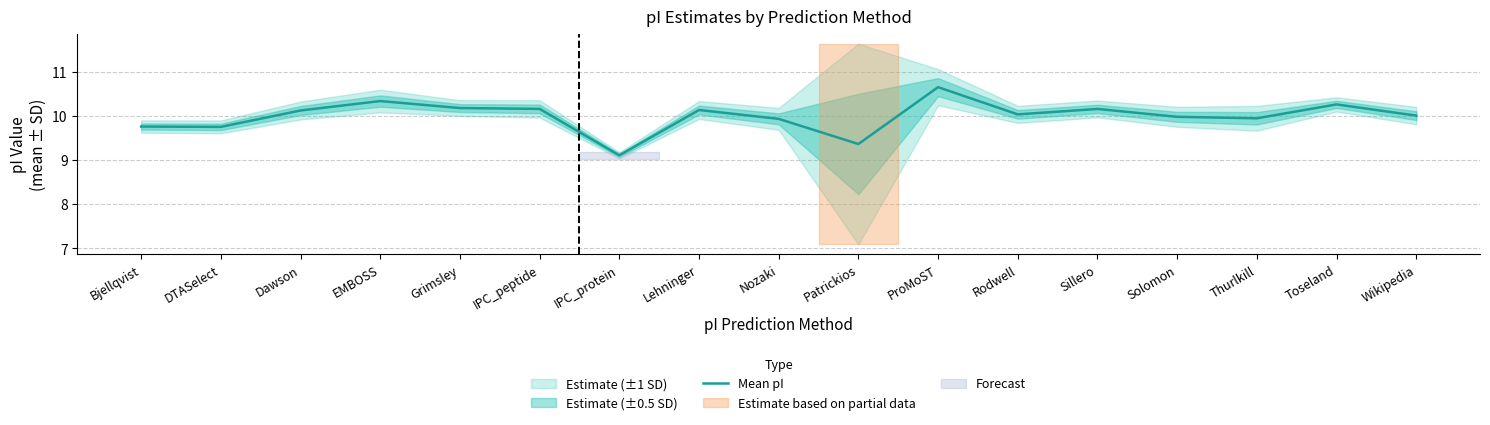

At which category does the chart reach its minimum across all series?

IPC_protein